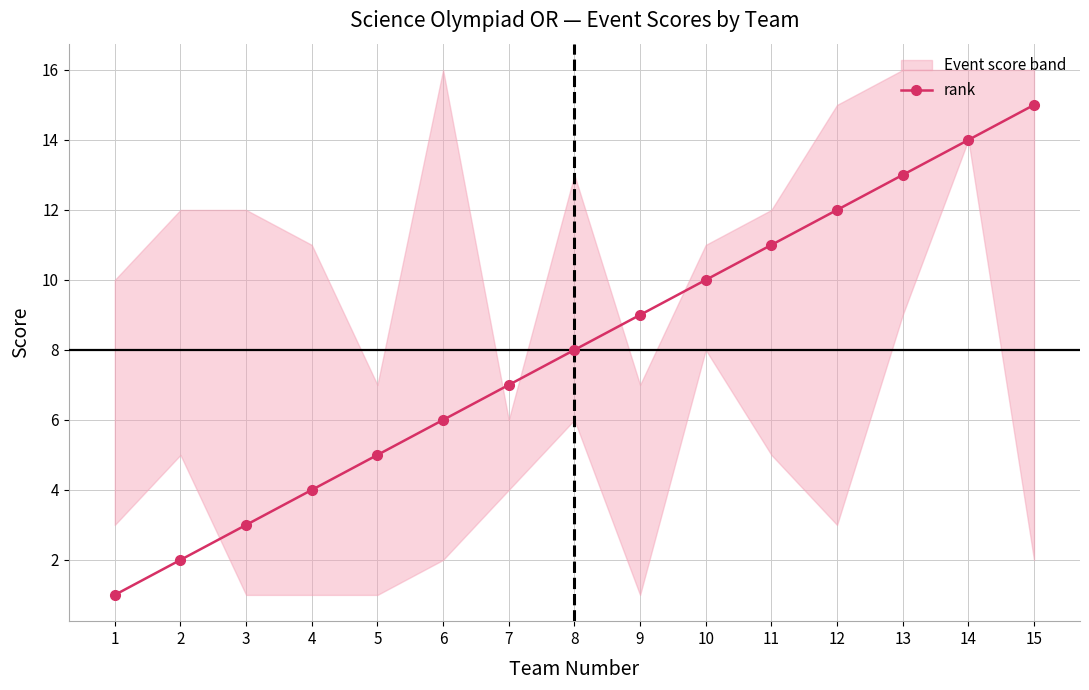

How many values are below 8?

7